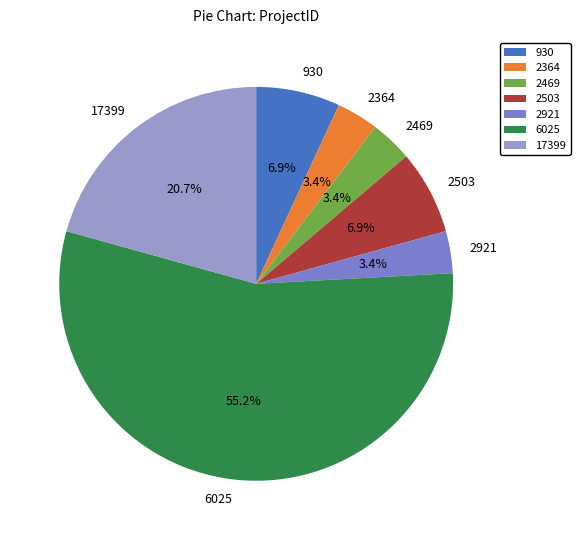

How much of the chart is everything except 2503?

93.1%